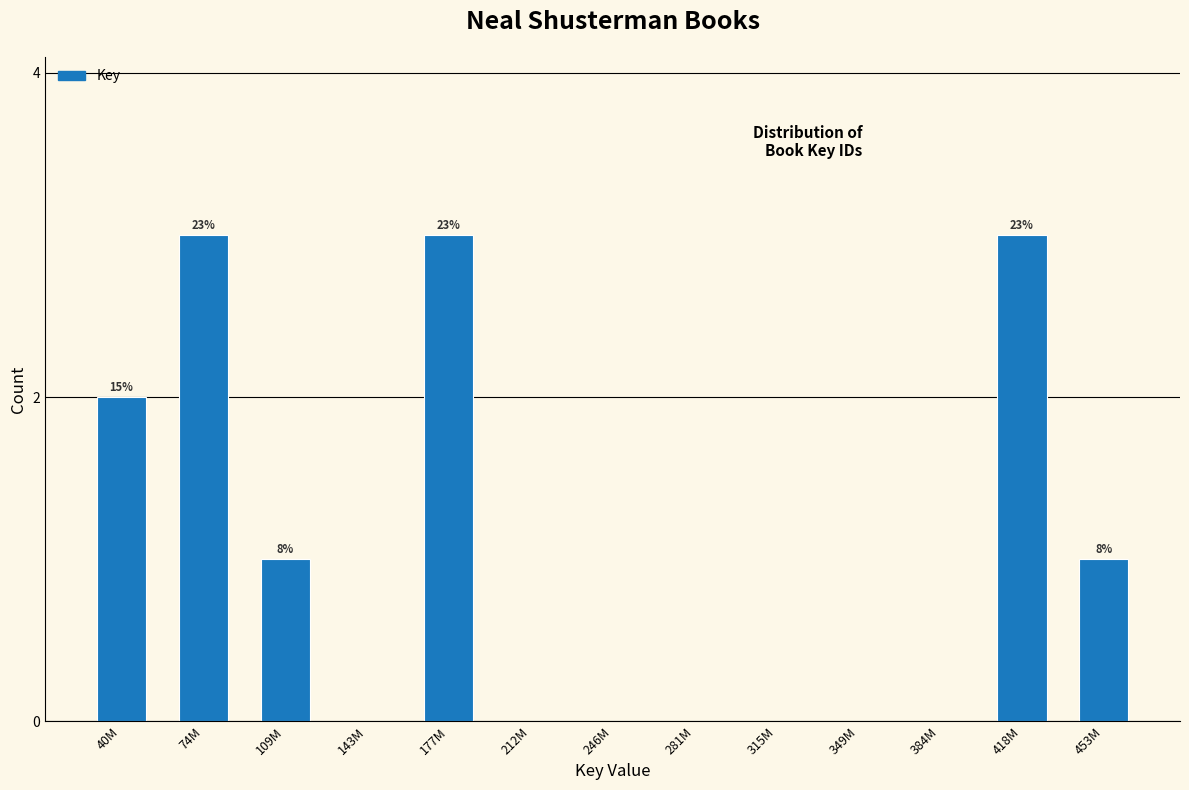

Reading right to left, extract all data points from this chart.

453M=1	418M=3	384M=0	349M=0	315M=0	281M=0	246M=0	212M=0	177M=3	143M=0	109M=1	74M=3	40M=2